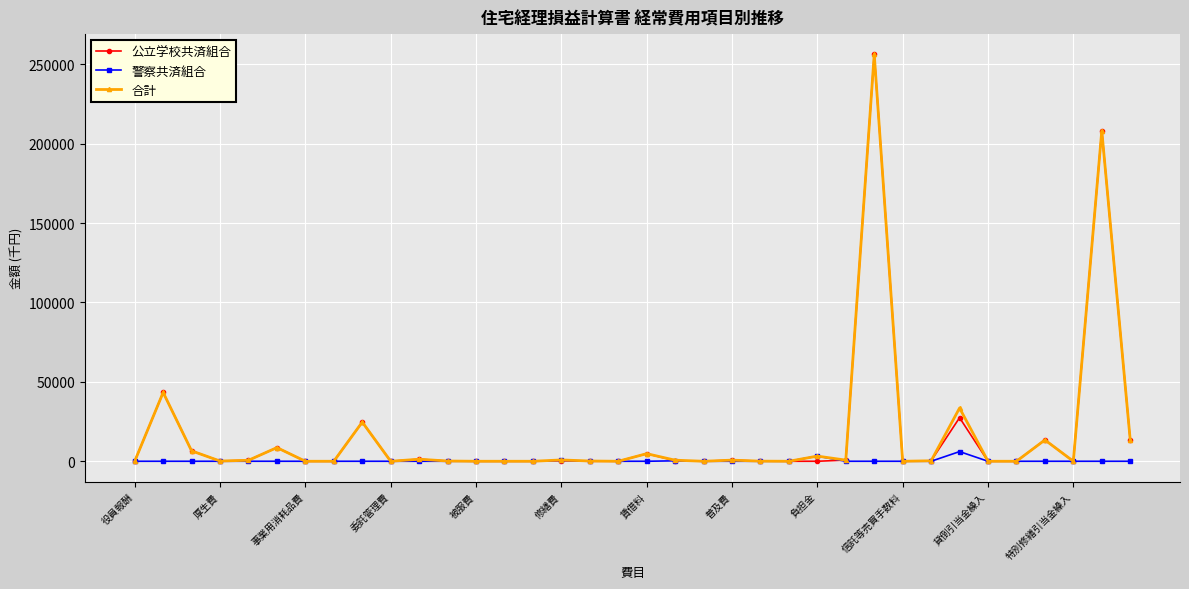

At how many categories does at least one series exceed 18588?

5